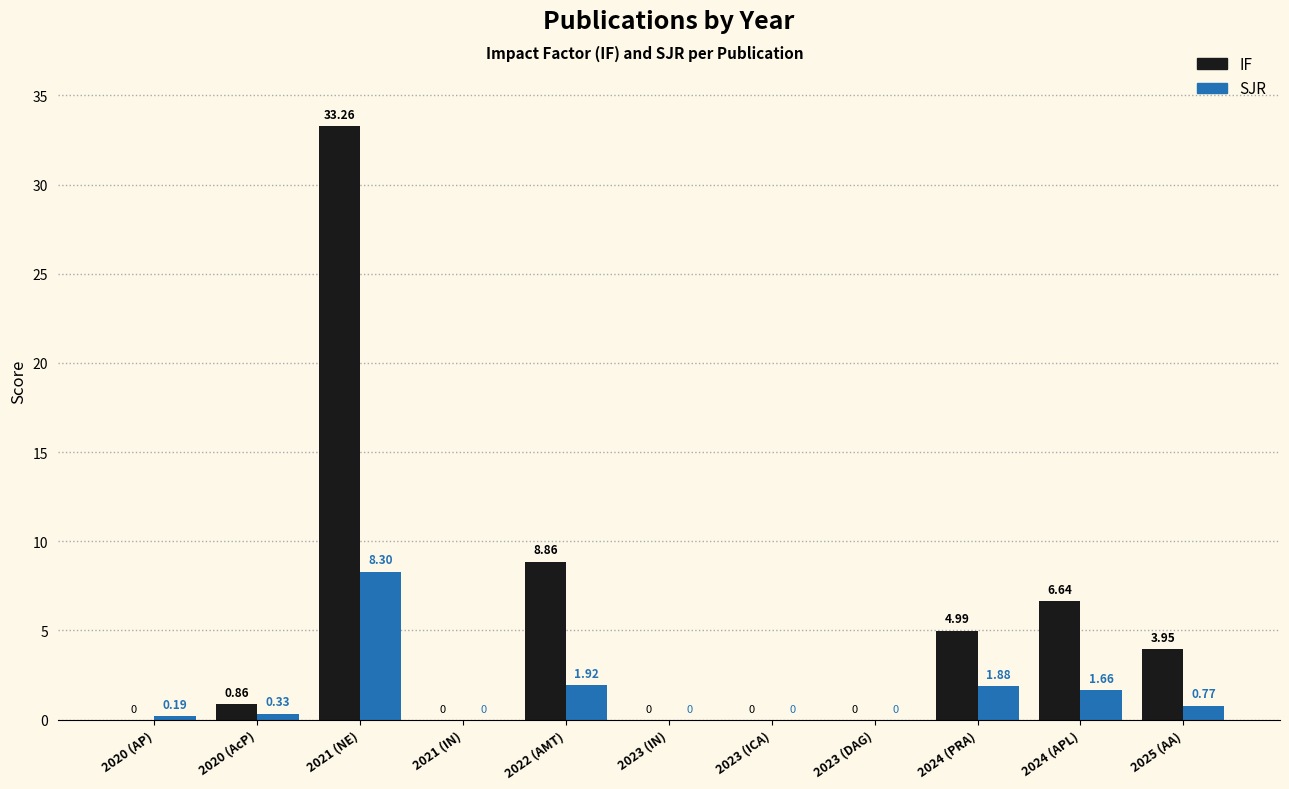

Which series changed the most between 2020 (AP) and 2023 (ICA)?

SJR